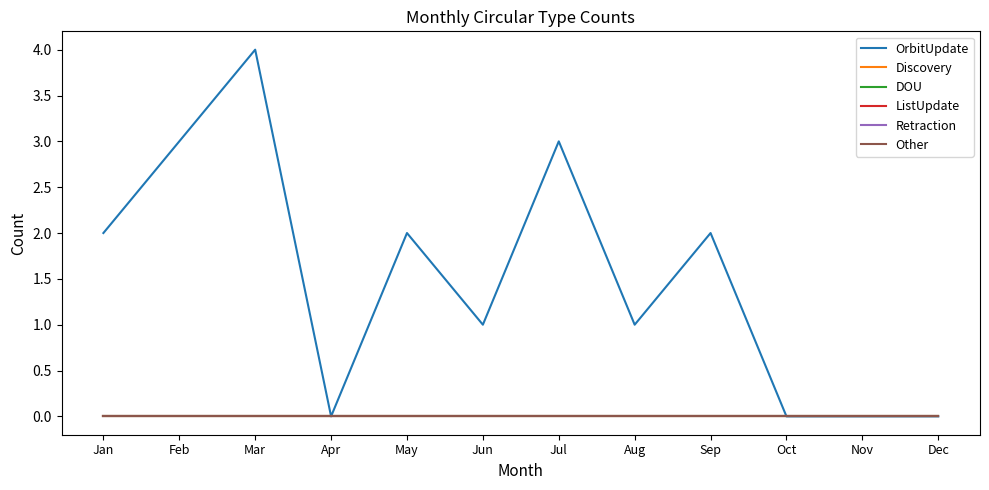

At how many categories does at least one series exceed 2?

3